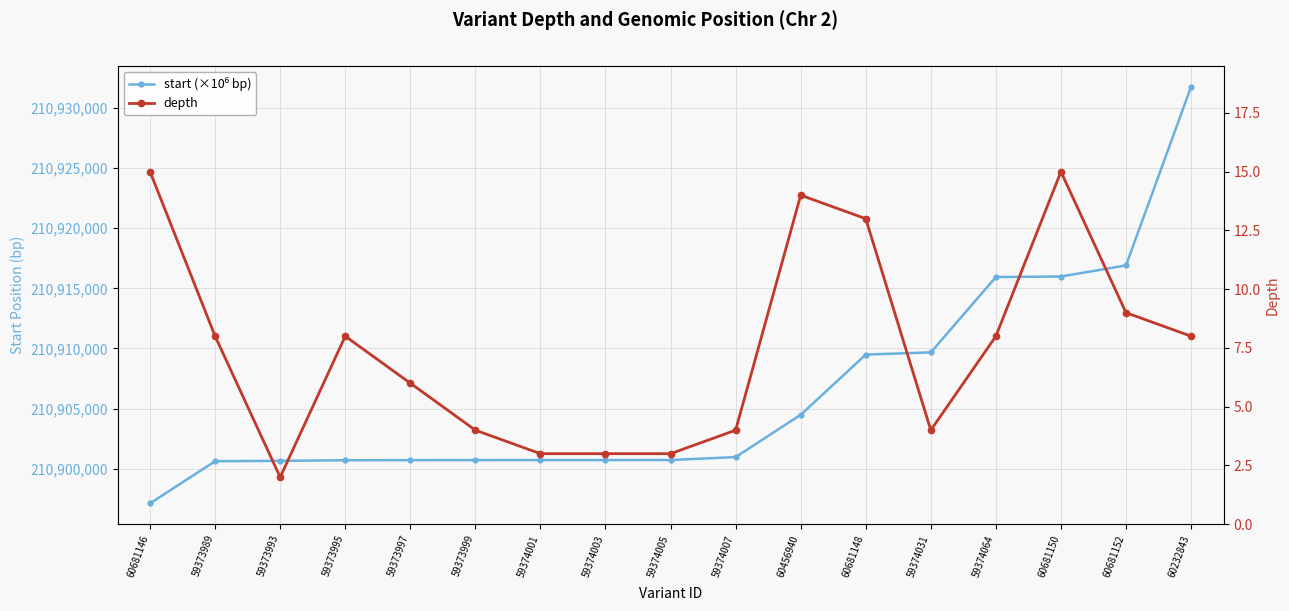

At which label does depth reach its peak?

60681146